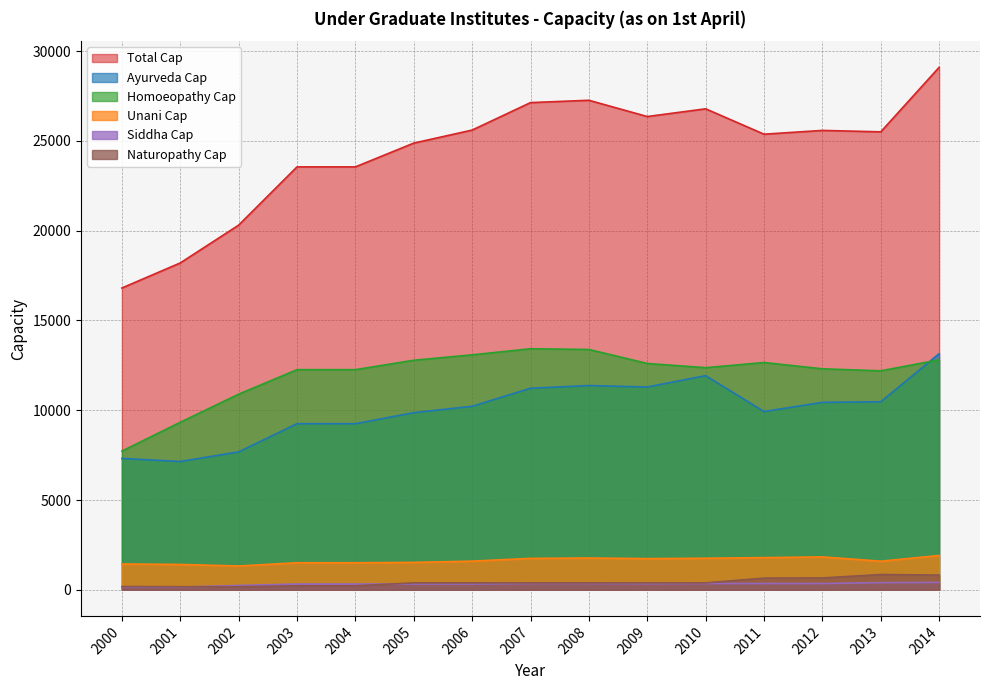

What is the value of the Unani Cap point at the 12th from the left?

1791